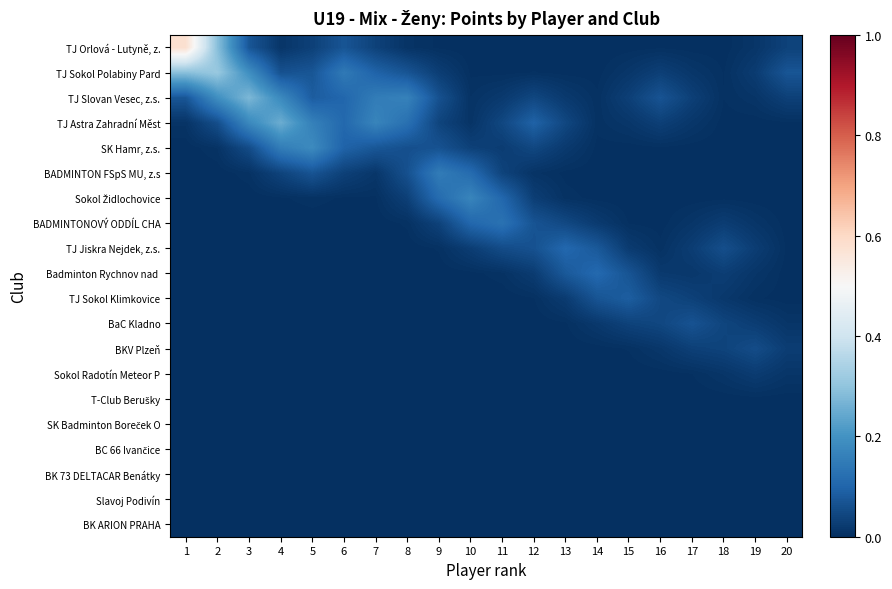

At which category is the sum across all series the highest?

1